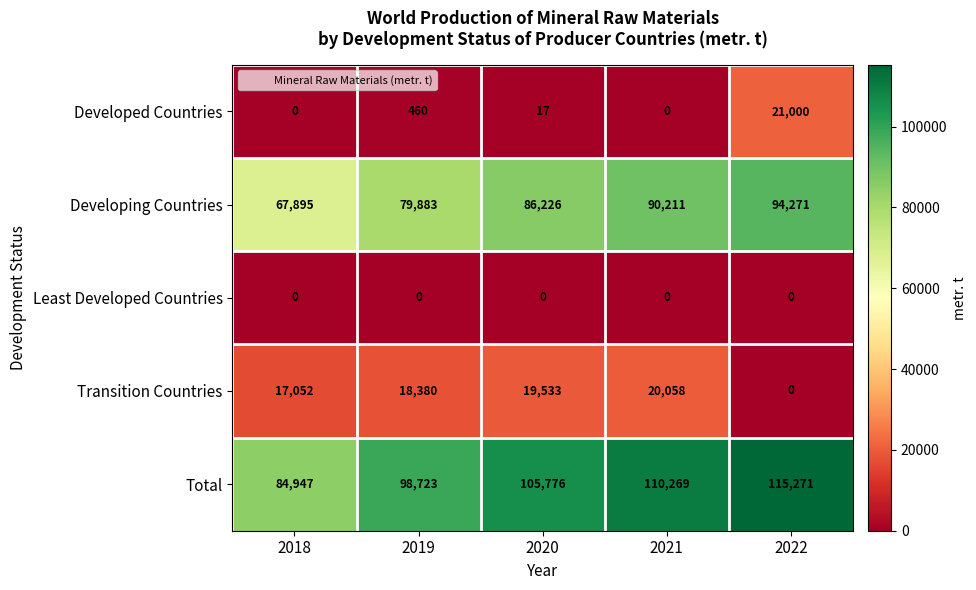

At which category is the sum across all series the highest?

2022